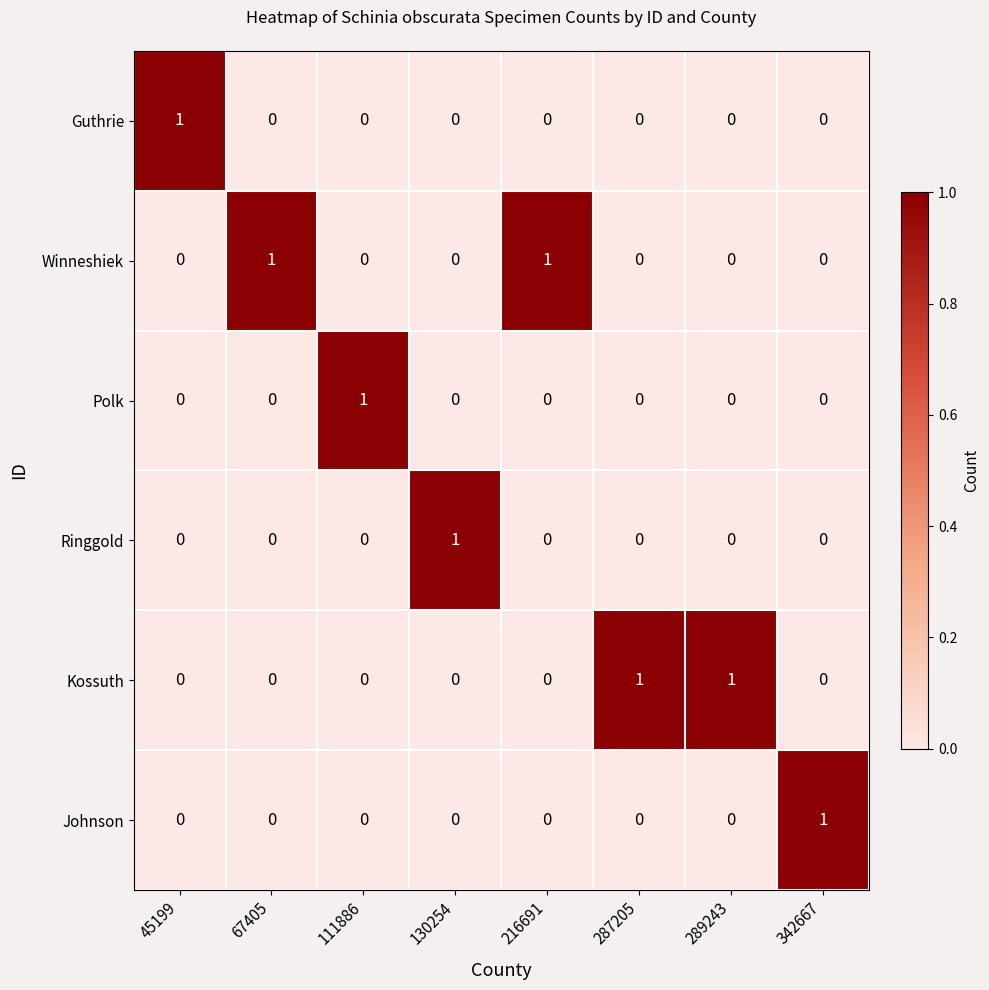

Is it true that Winneshiek equals 2 at 67405?

False